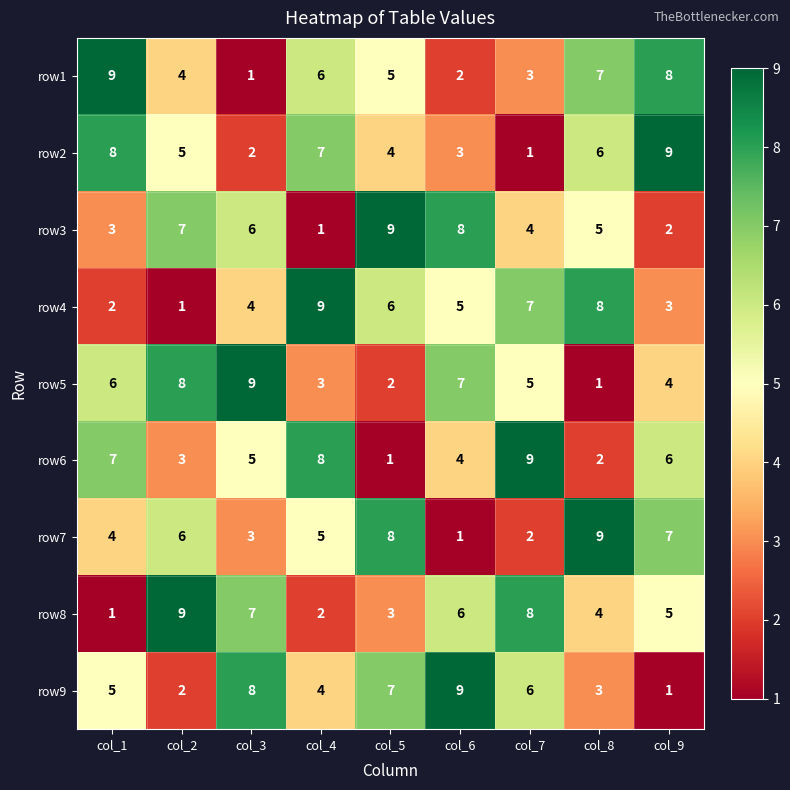

Is it true that row8 equals 6 at col_6?

True